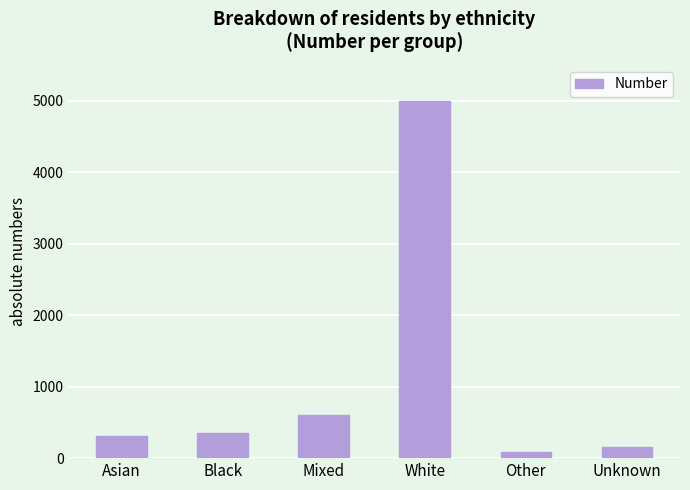

Rank the categories by value from highest to lowest.

White, Mixed, Black, Asian, Unknown, Other